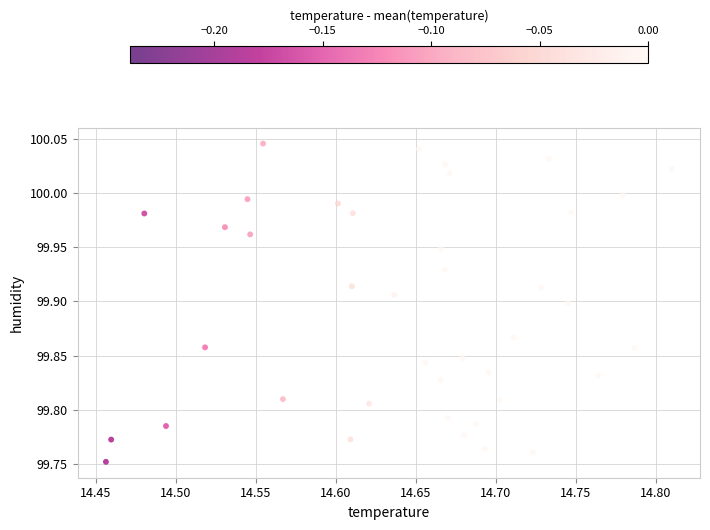

What is the range of X values (max minus min)?

0.4